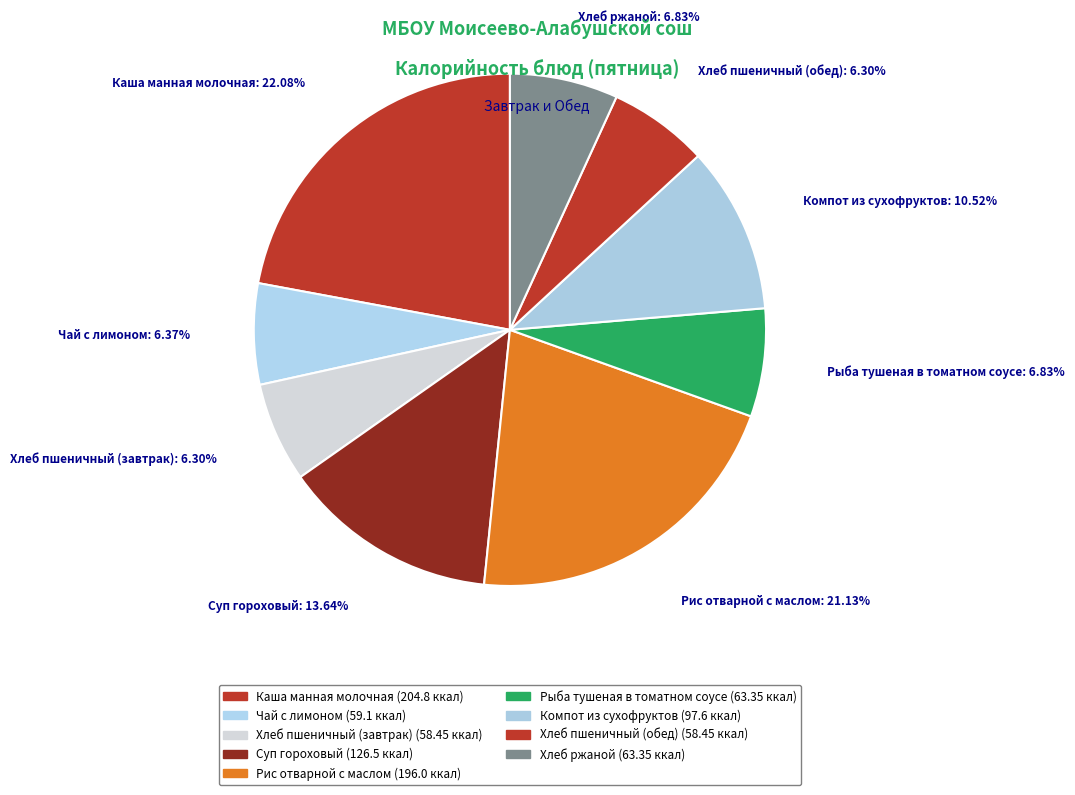

To the nearest percent, what percentage of the pie is Рис отварной с маслом?

21%